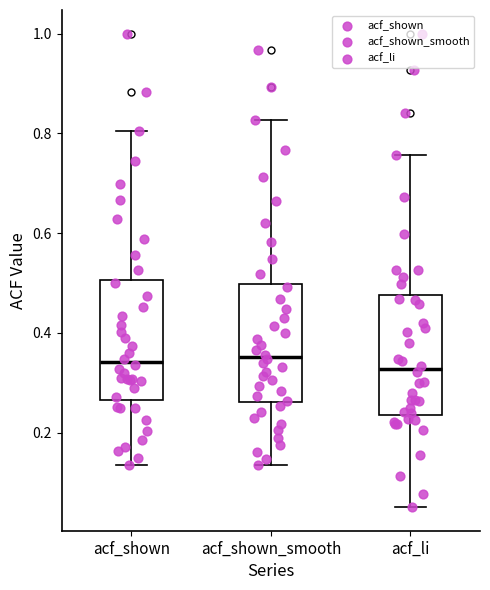

Where does the median line of the box for acf_shown sit on the y-axis? The values are not printed on the chart, so give them approximately, as read against the axis.

0.34